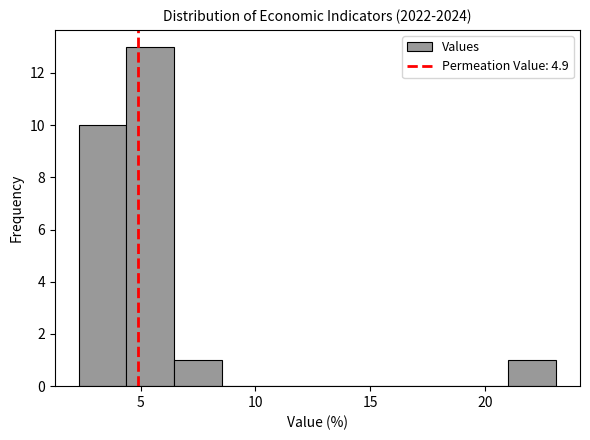

How tall is the bar that spans 2.5 to 4.5 on the x-axis? Neither the bar edges nor the heights are printed on the chart, so give them approximately, as read against the axes.

10